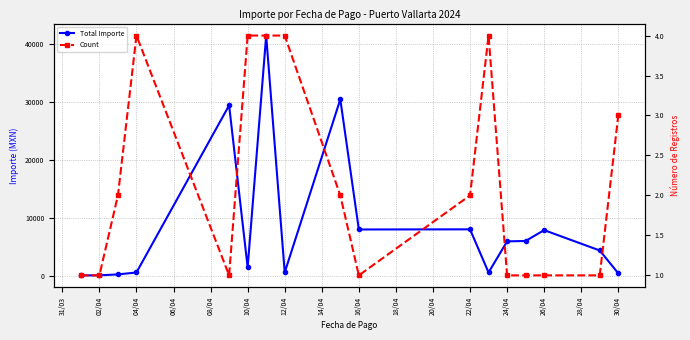

True or false: Count and Total Importe intersect in this chart.

False